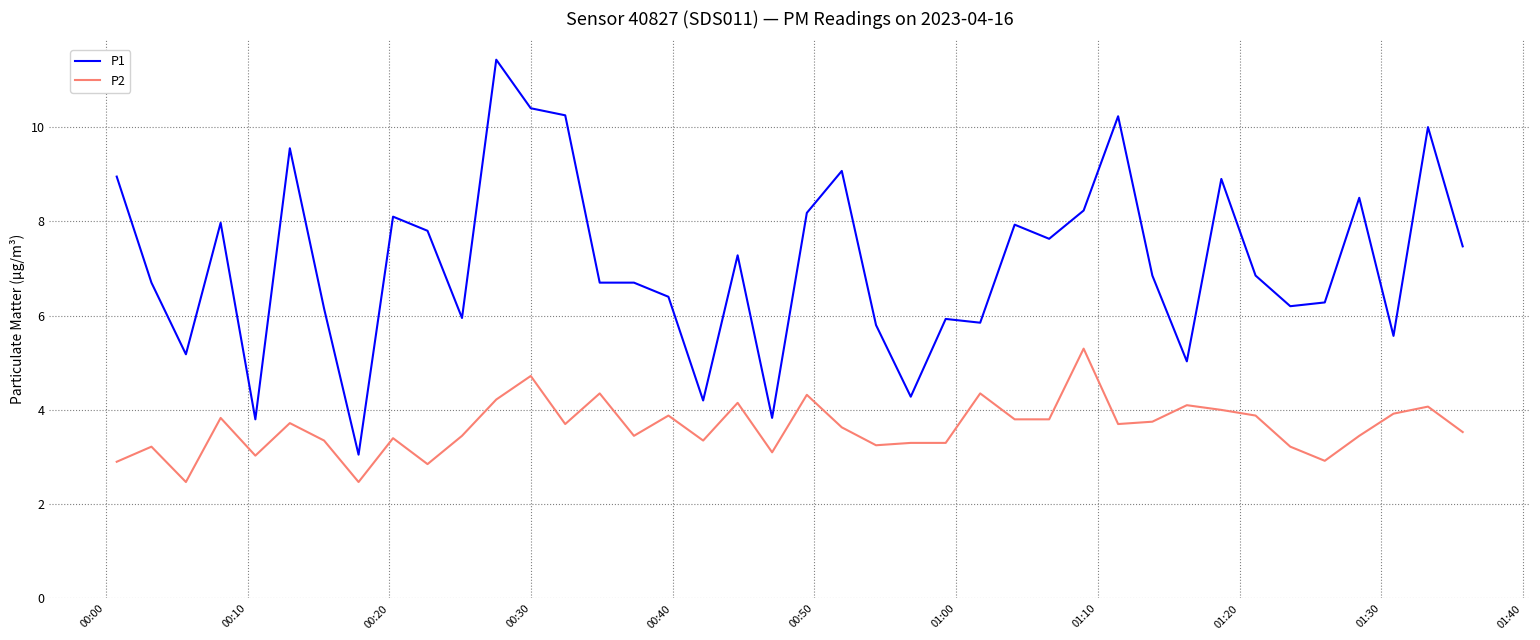

What are all the series names shown in the legend?

P1, P2